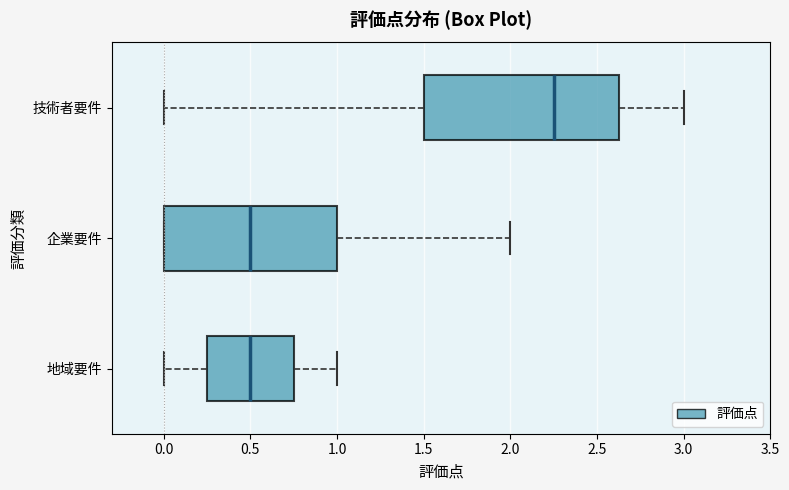

Where is the right edge of the box for 企業要件 on the x-axis? The values are not printed on the chart, so give them approximately, as read against the axis.

1.00